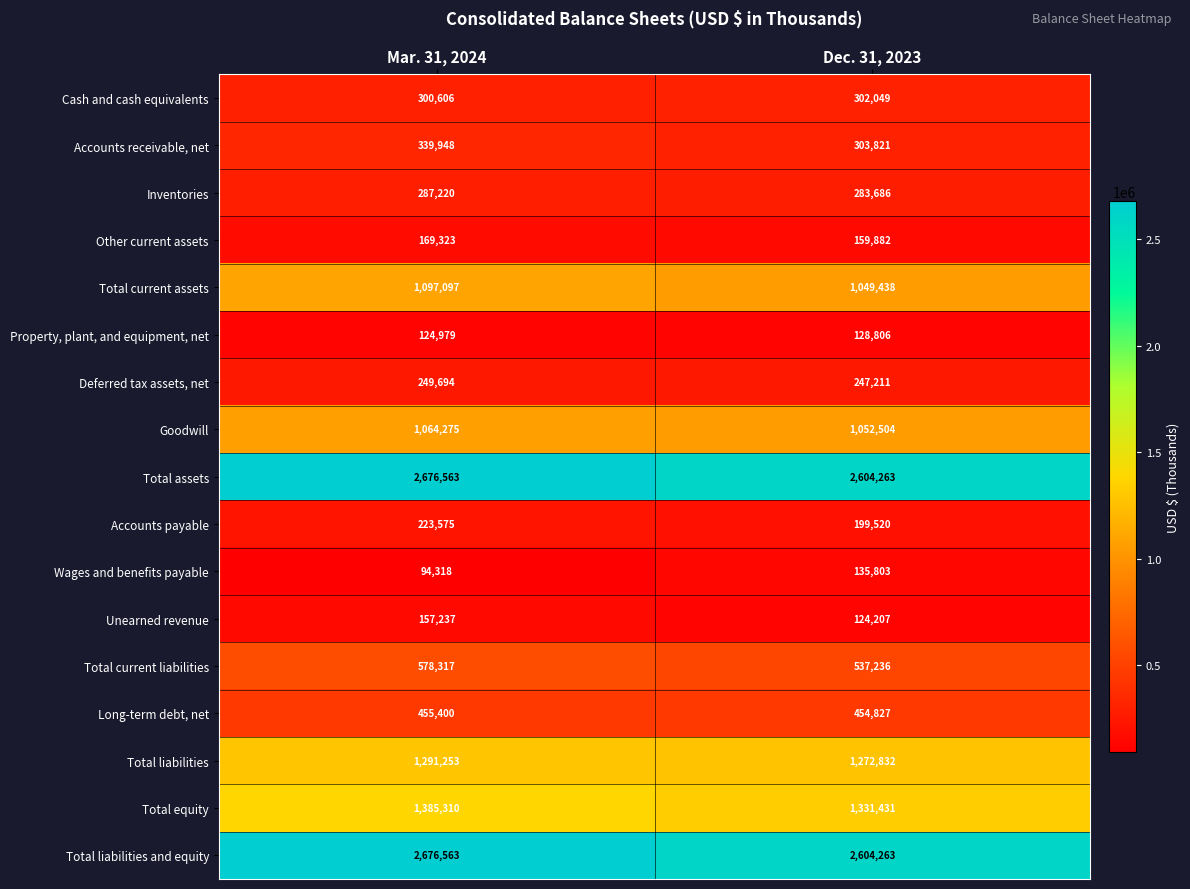

Which category has the lowest value in the Inventories series?

Dec. 31, 2023